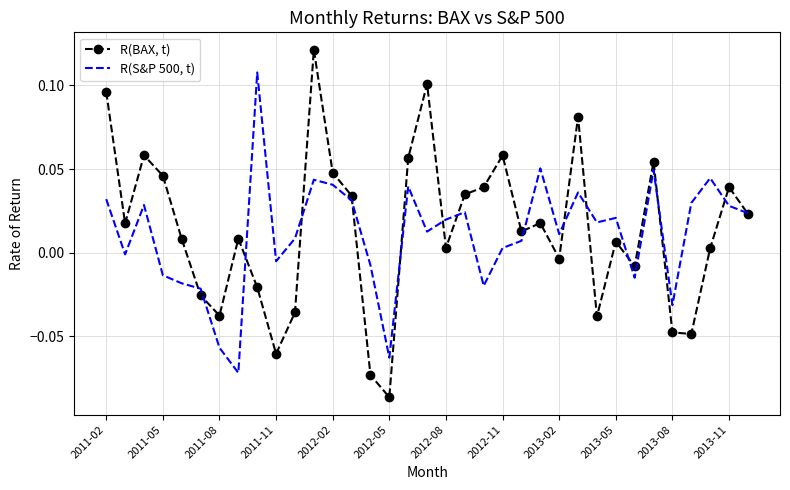

List the series in order of their overall mean, lowest first.

R(S&P 500, t), R(BAX, t)